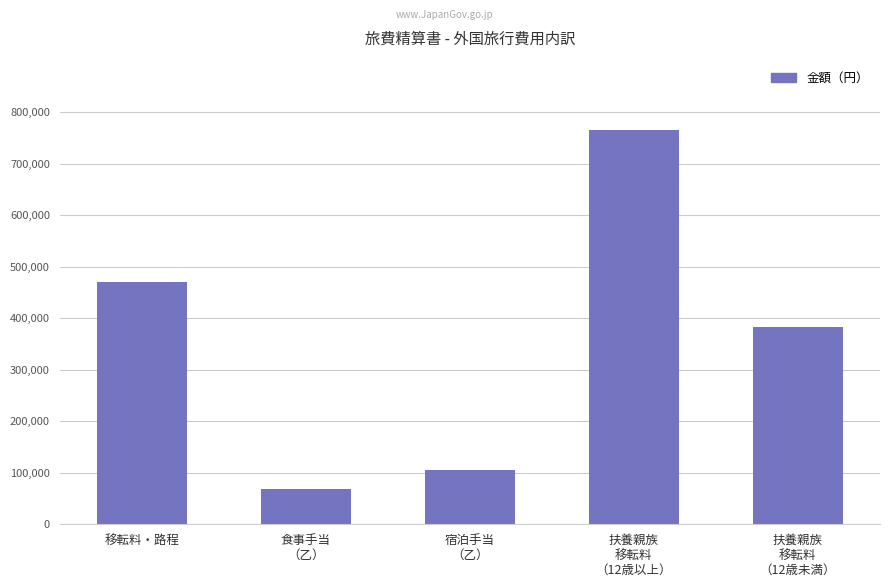

What is the change in value from 扶養親族
移転料
（12歳以上） to 扶養親族
移転料
（12歳未満）?

-382667